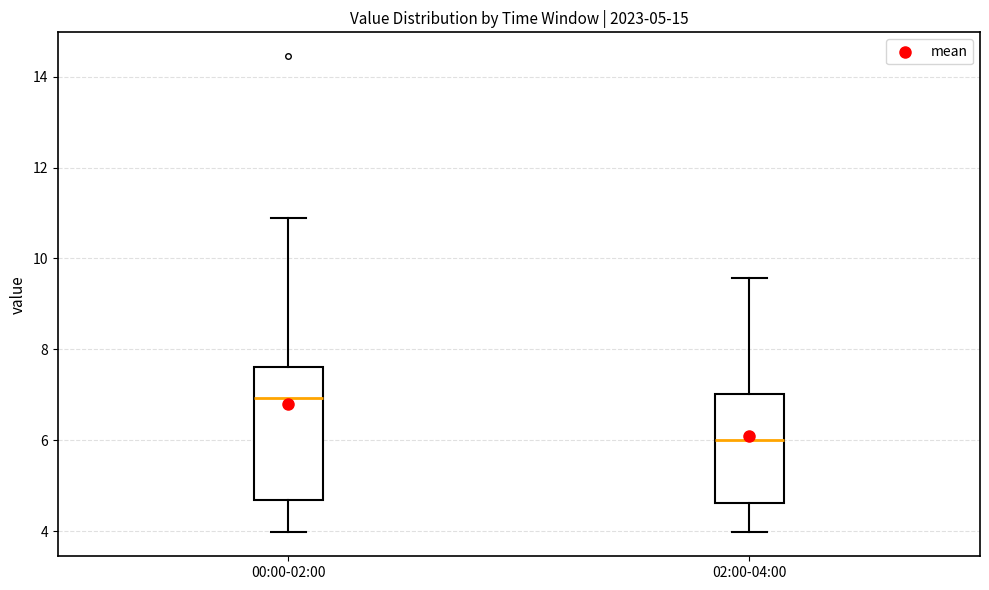

Comparing the boxes themselves (not the whiskers), which one is the tallest?

00:00-02:00